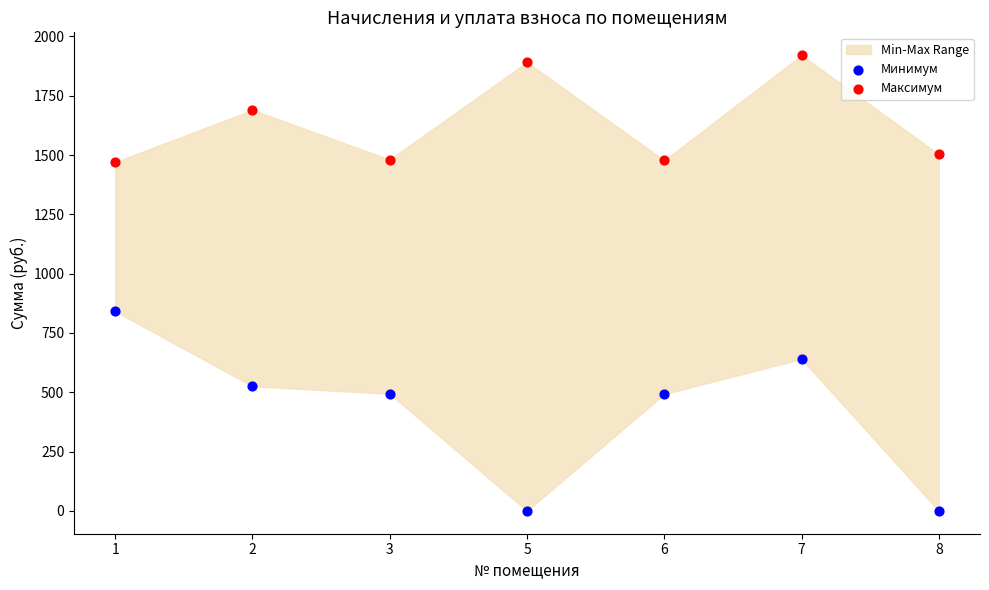

What is the X range (max minus min) for the scatter plot?

1.0